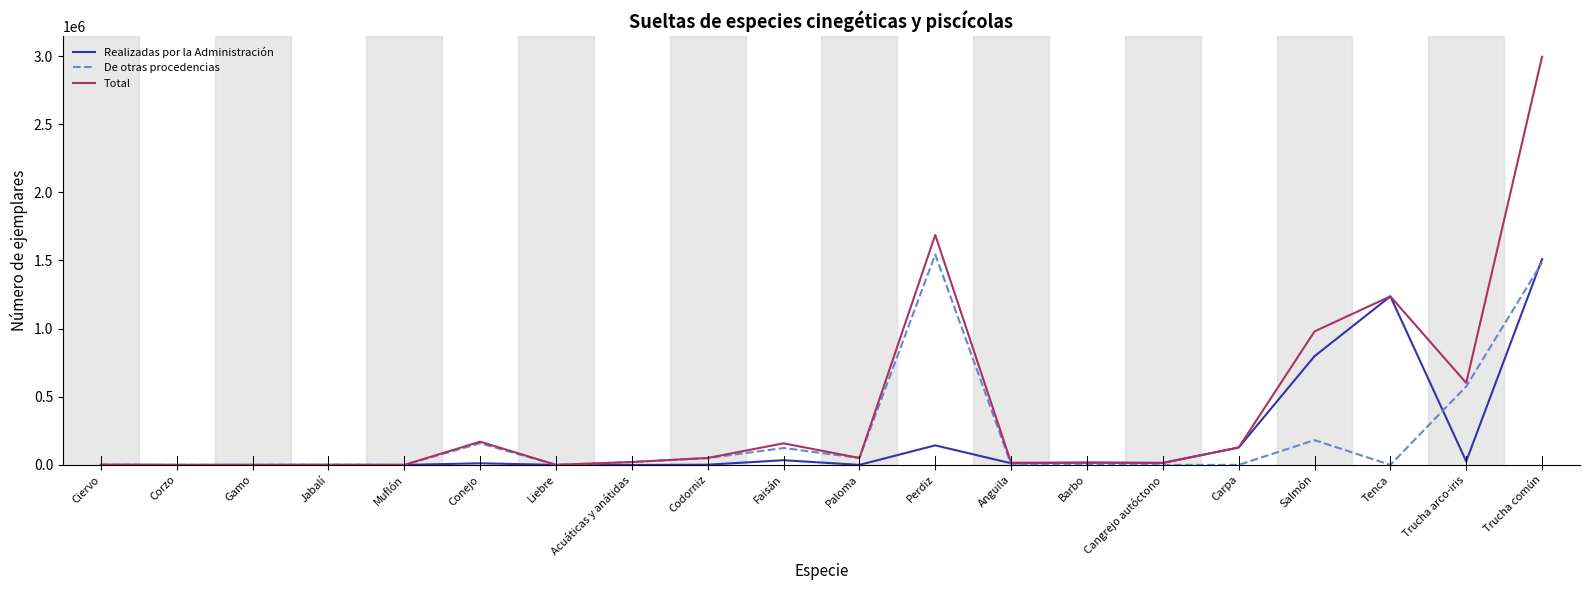

Where is Total nearest to the value 1497683?

Perdiz